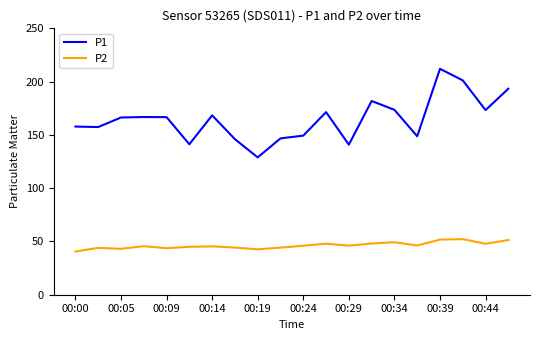

List the series in order of their overall mean, highest first.

P1, P2